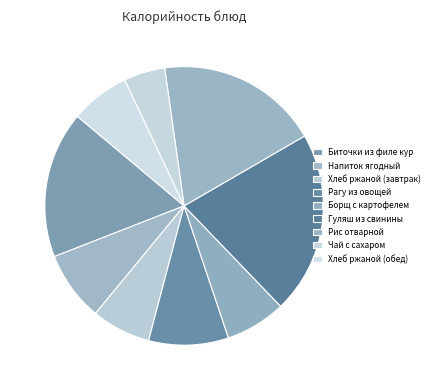

Does Гуляш из свинины represent more than half of the total?

No